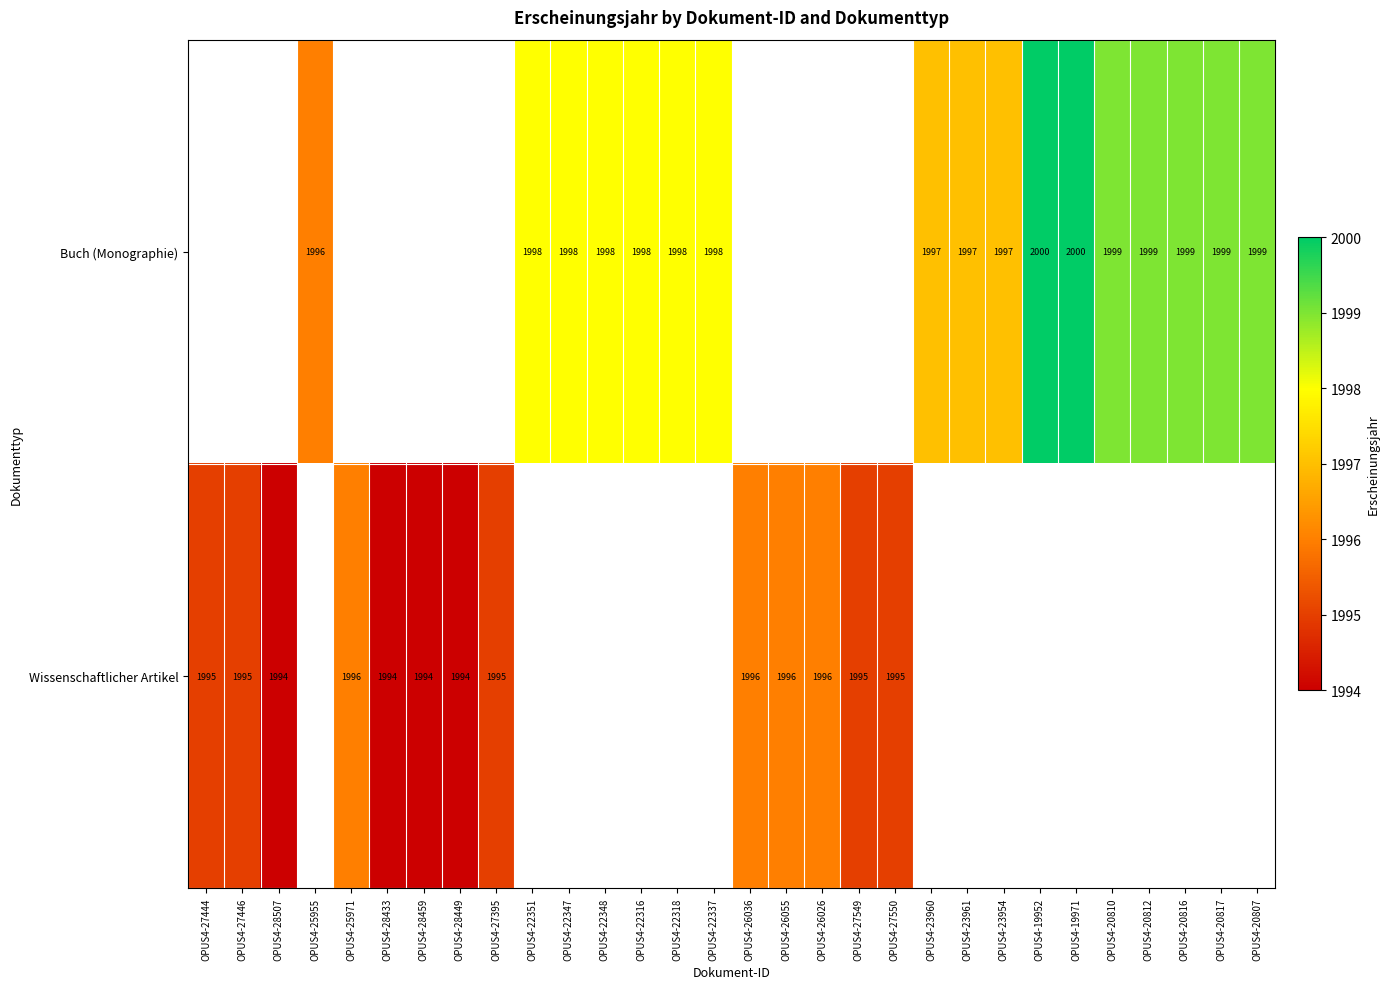

Is it true that Buch (Monographie) equals 3384 at OPUS4-23960?

False